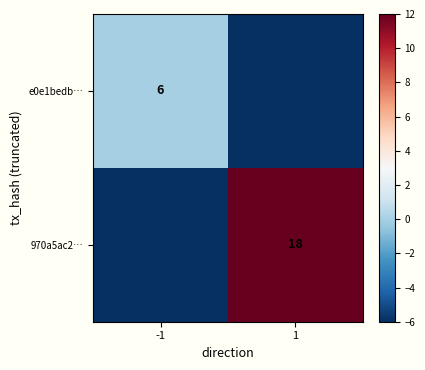

The 970a5ac2… series shows 18 at 1. True or false?

True